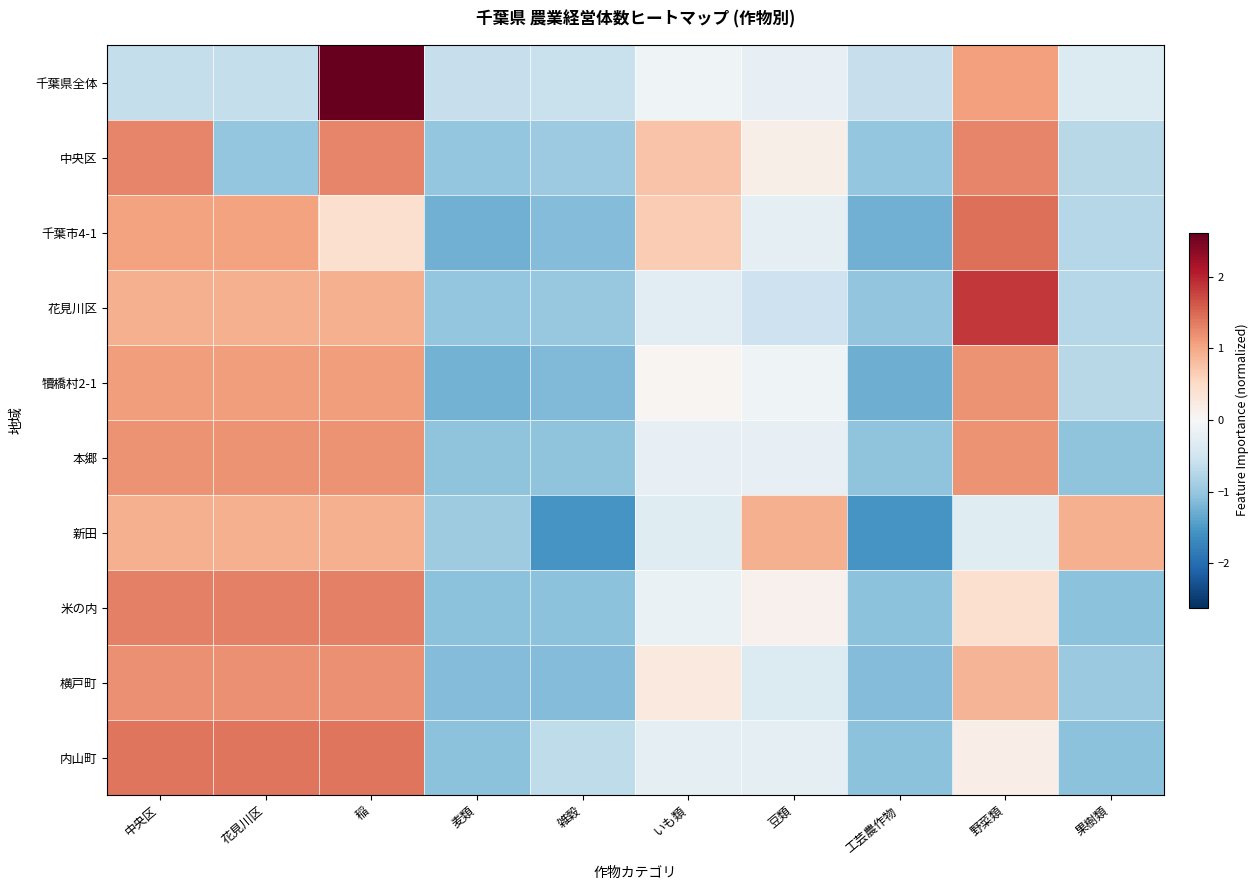

At how many categories does at least one series exceed -1?

10